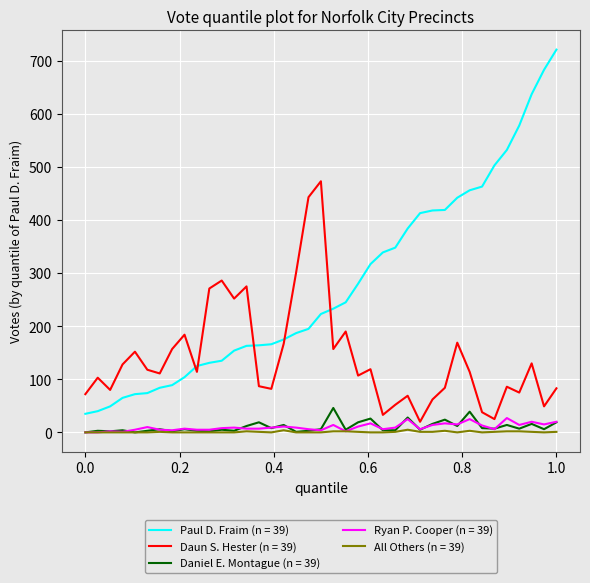

Which series has the largest total across all categories?

Paul D. Fraim (n = 39)